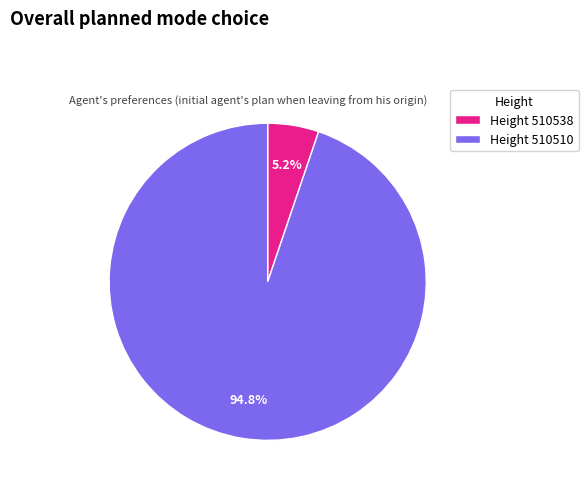

Rank the categories by value from lowest to highest.

Height 510538, Height 510510